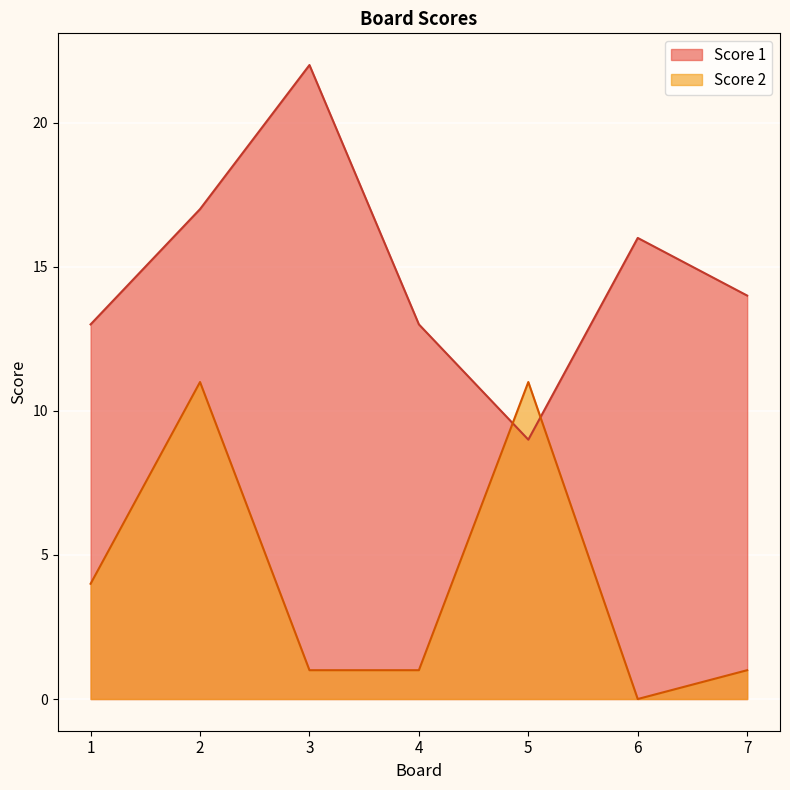

At which category is the sum across all series the highest?

2